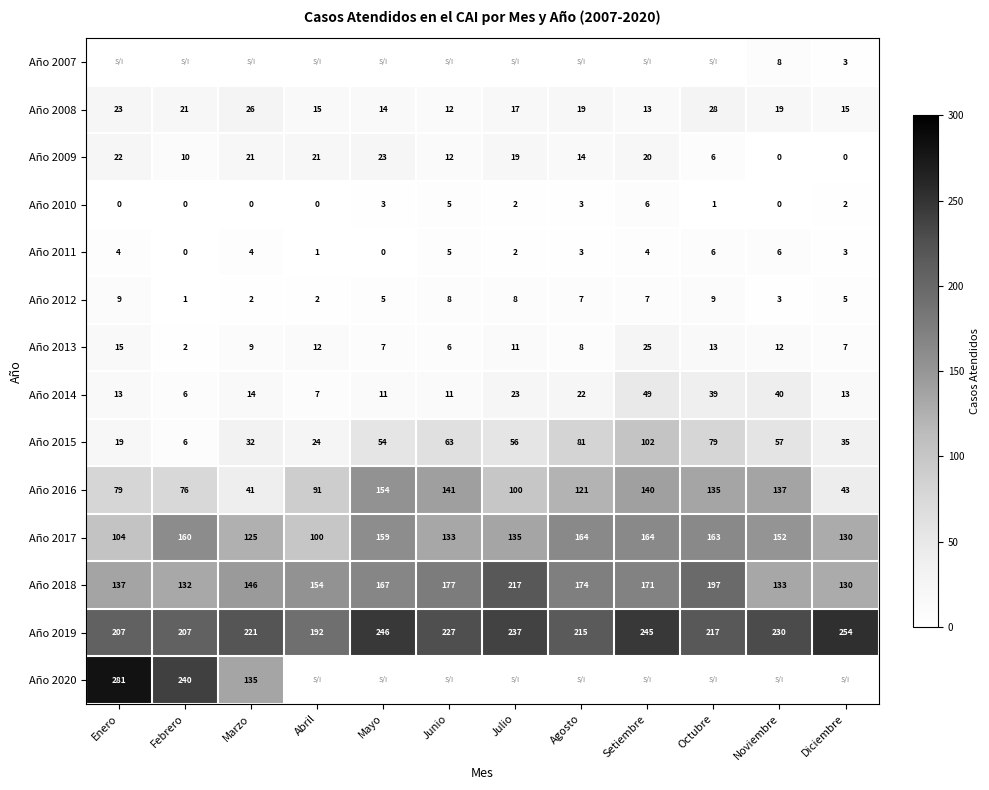

True or false: Año 2014 has a value of 11.3 at Agosto.

False